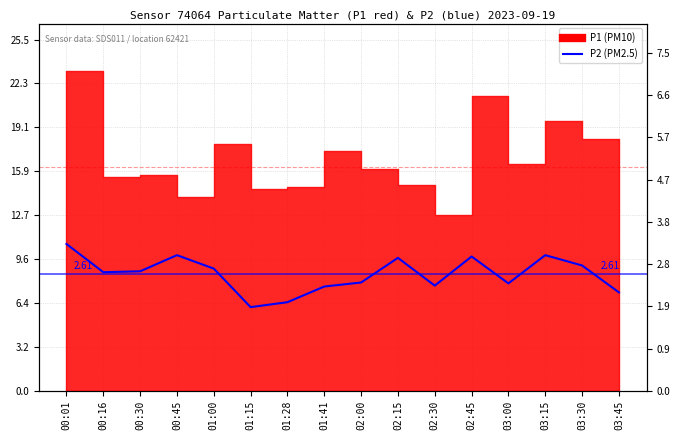

The value at 00:30 is 2.7. True or false?

True